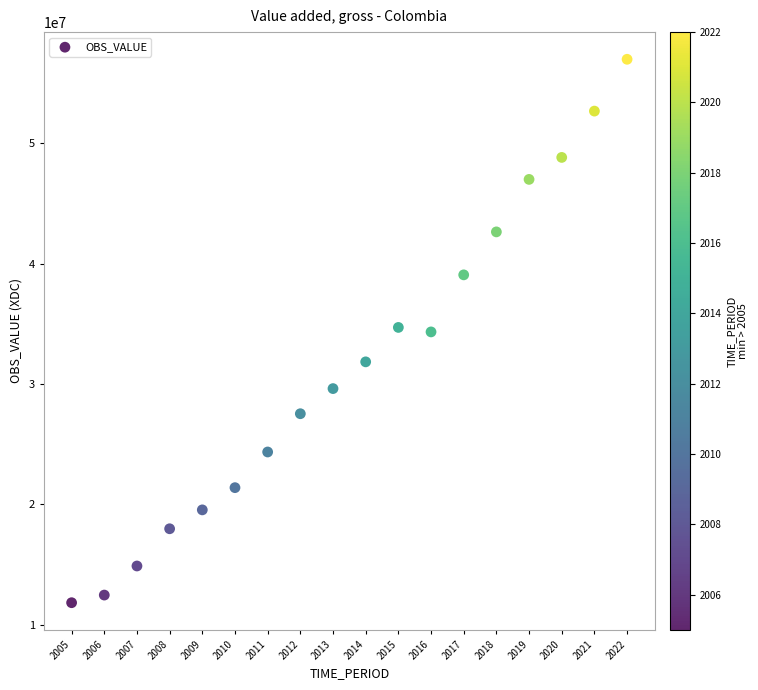

What is the range of X values (max minus min)?

17